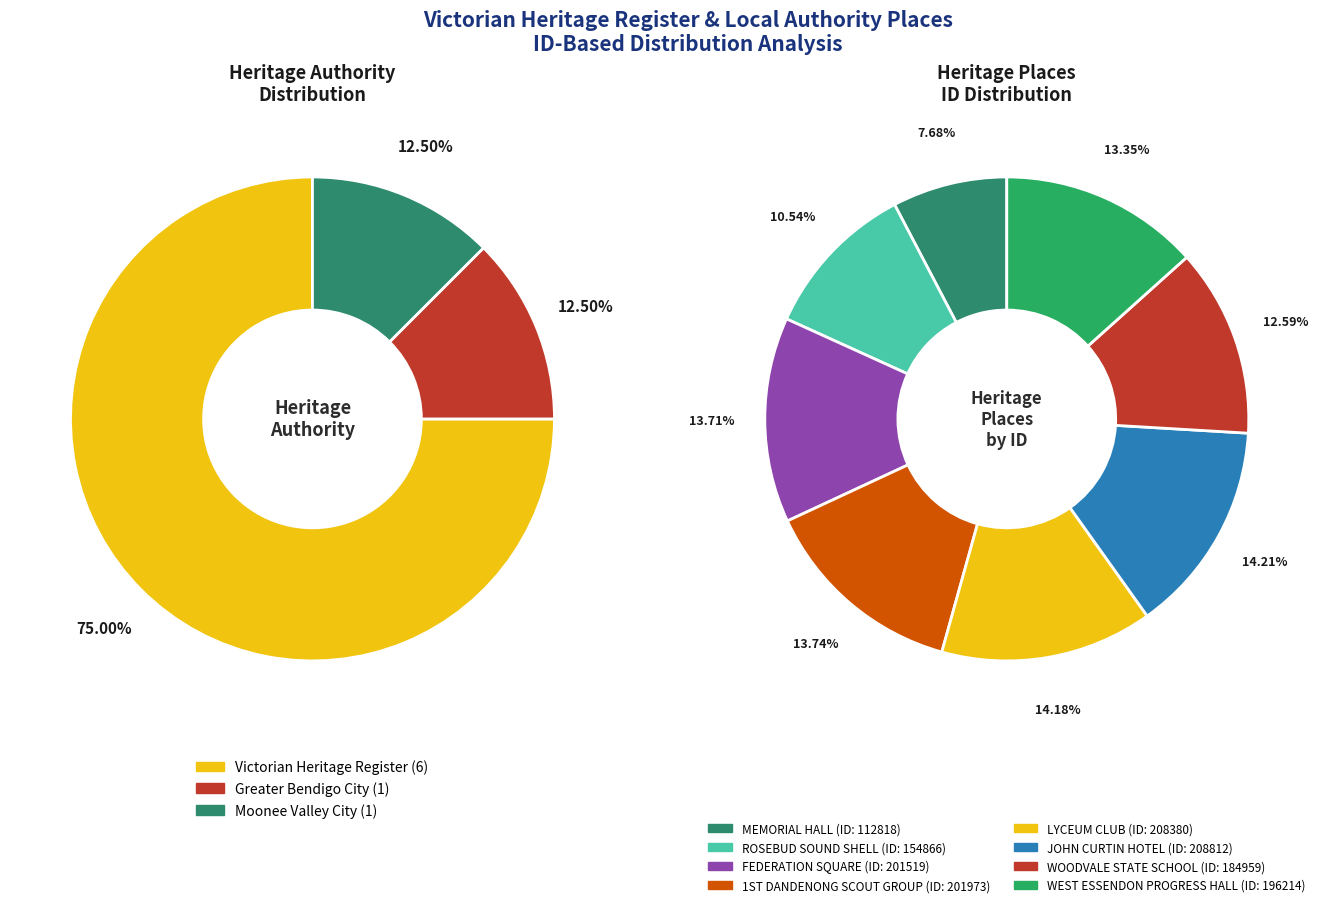

How many segments does this pie chart have?

8